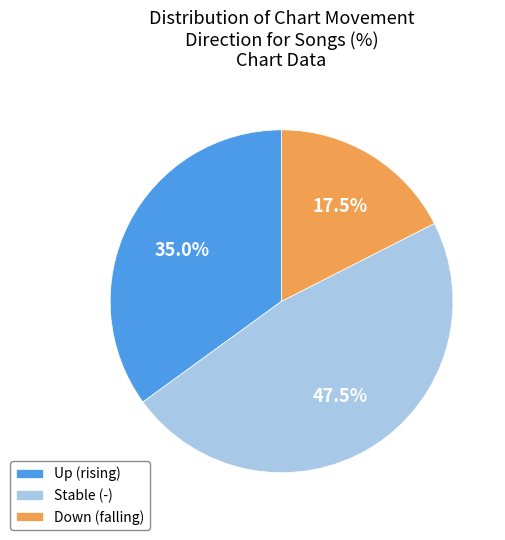

Which has a higher value, Up (rising) or Stable (-)?

Stable (-)